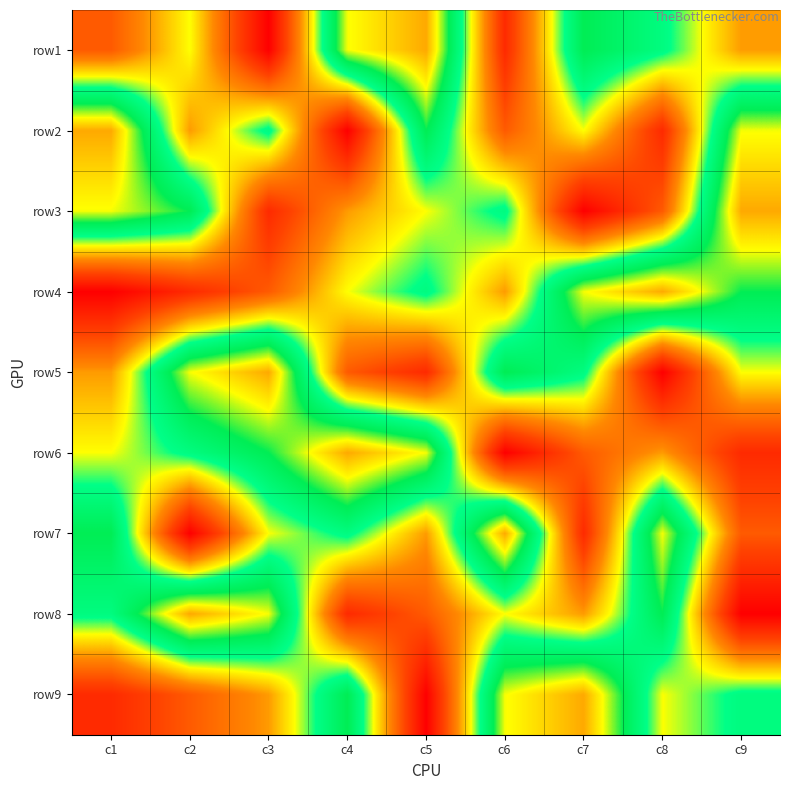

Reading left to right, list all the values displayed in this chart.

row1: c1=3	c2=5	c3=1	c4=8	c5=9	c6=2	c7=7	c8=6	c9=4
row2: c1=9	c2=4	c3=6	c4=1	c5=7	c6=3	c7=5	c8=2	c9=8
row3: c1=8	c2=7	c3=2	c4=4	c5=5	c6=6	c7=1	c8=3	c9=9
row4: c1=1	c2=2	c3=3	c4=5	c5=6	c6=4	c7=8	c8=9	c9=7
row5: c1=4	c2=8	c3=9	c4=3	c5=2	c6=7	c7=6	c8=1	c9=5
row6: c1=5	c2=6	c3=7	c4=9	c5=8	c6=1	c7=3	c8=4	c9=2
row7: c1=7	c2=1	c3=5	c4=6	c5=4	c6=9	c7=2	c8=8	c9=3
row8: c1=6	c2=9	c3=8	c4=2	c5=3	c6=5	c7=4	c8=7	c9=1
row9: c1=2	c2=3	c3=4	c4=7	c5=1	c6=8	c7=9	c8=5	c9=6